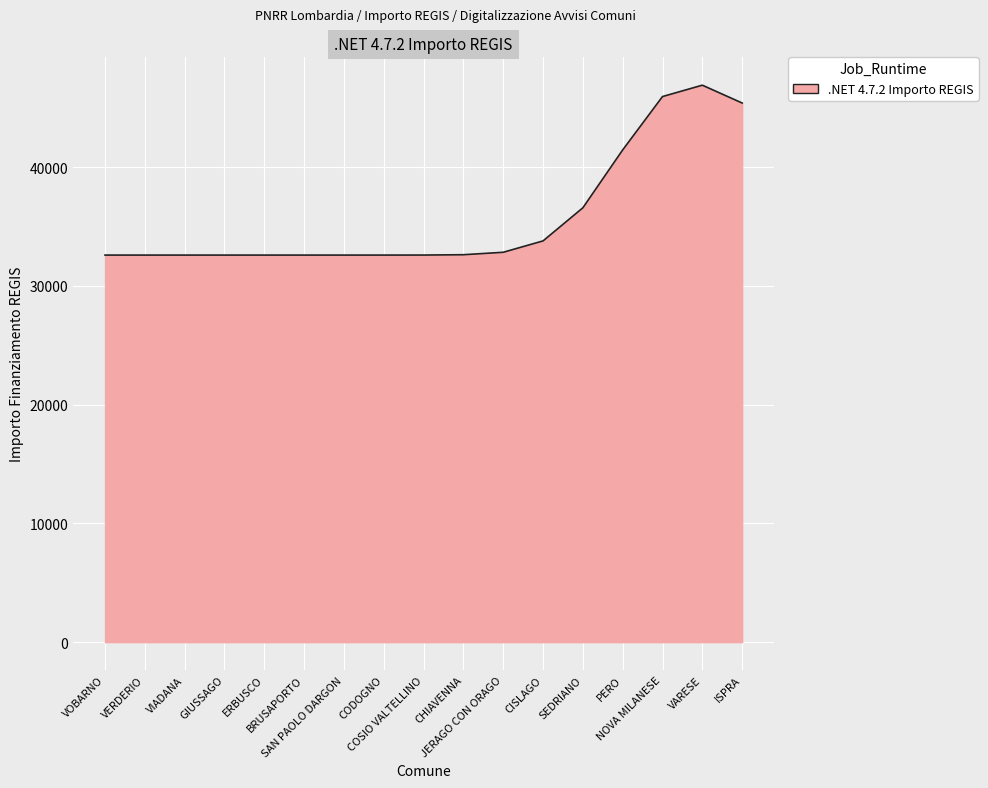

The chart shows a value of 18167 at ERBUSCO. True or false?

False